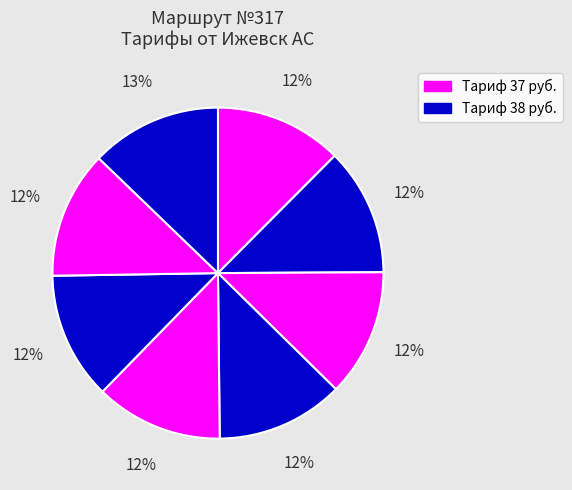

How many slices are in this pie chart?

8